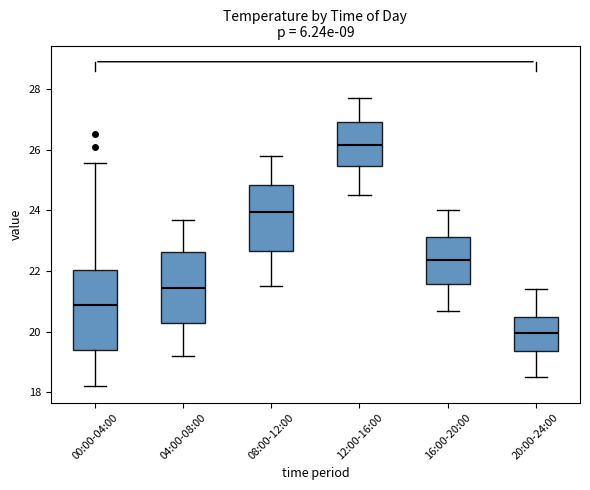

Which box has the highest median line?

12:00-16:00